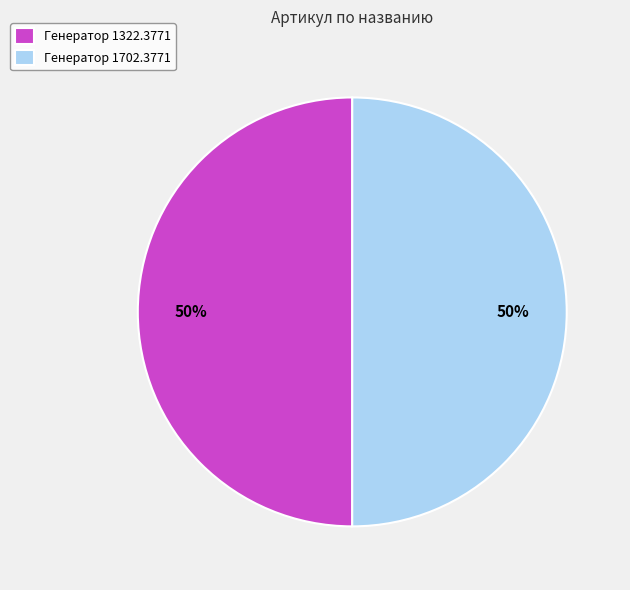

How many slices are in this pie chart?

2